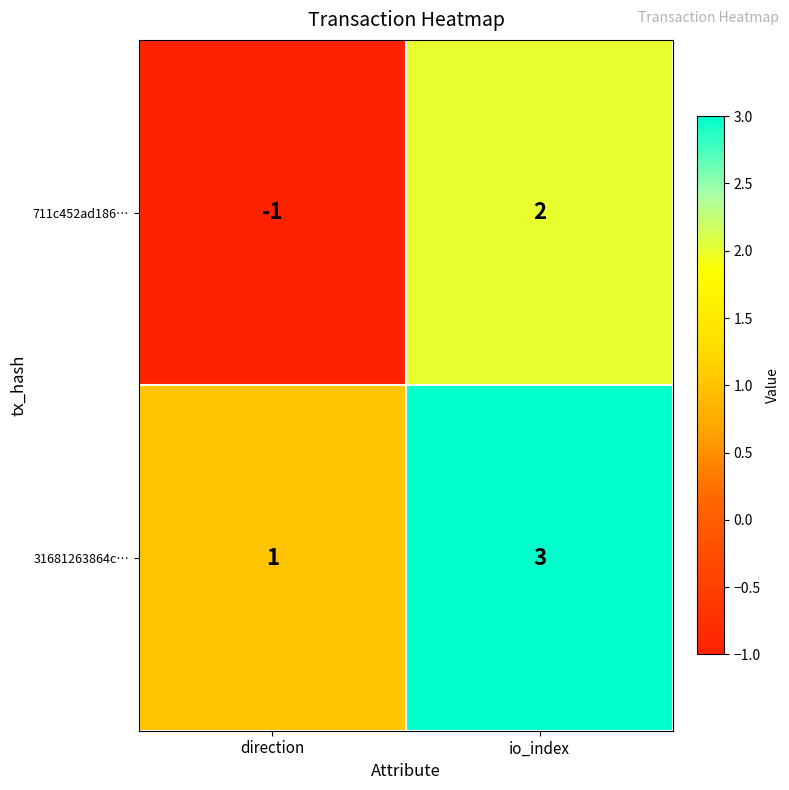

Which category has the lowest value across all series?

direction